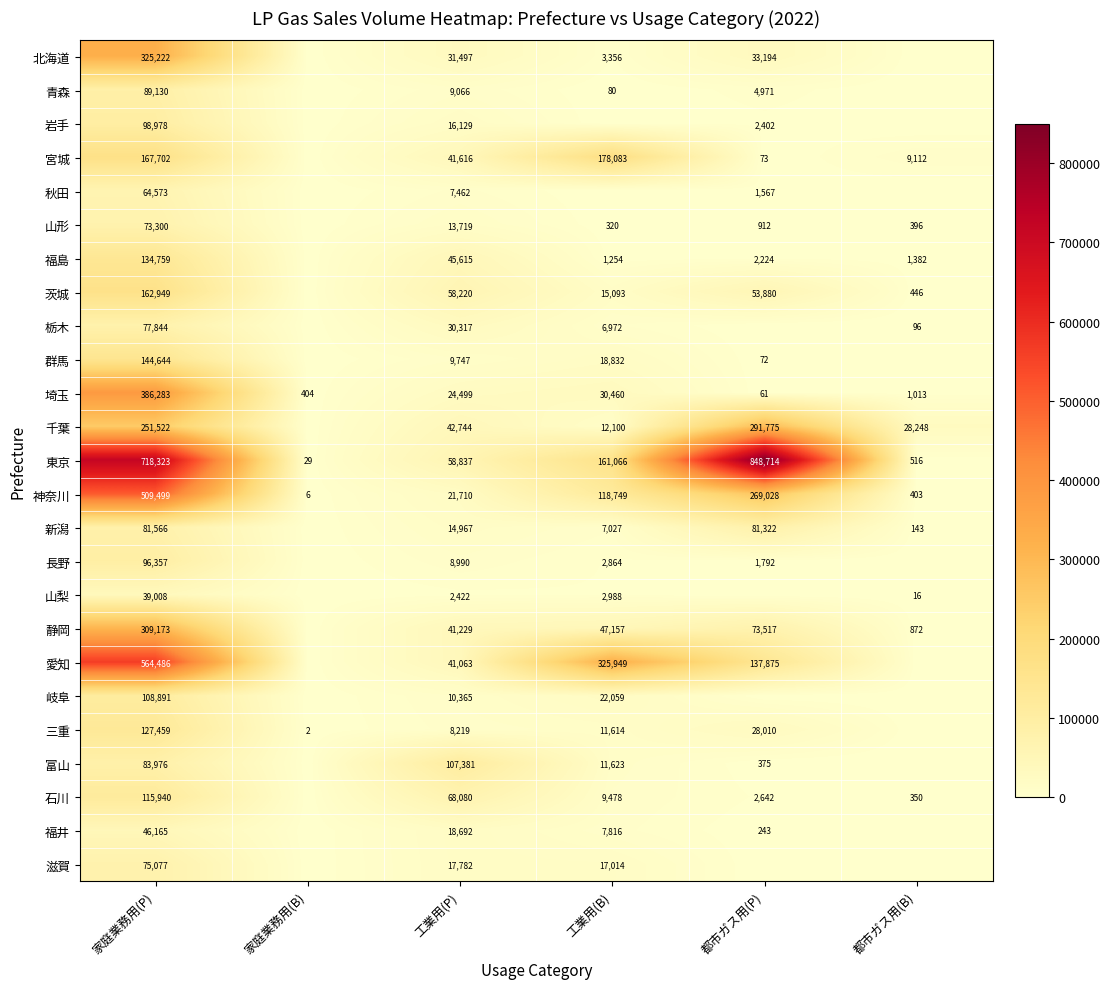

Is it true that 北海道 equals 33194 at 都市ガス用(P)?

True